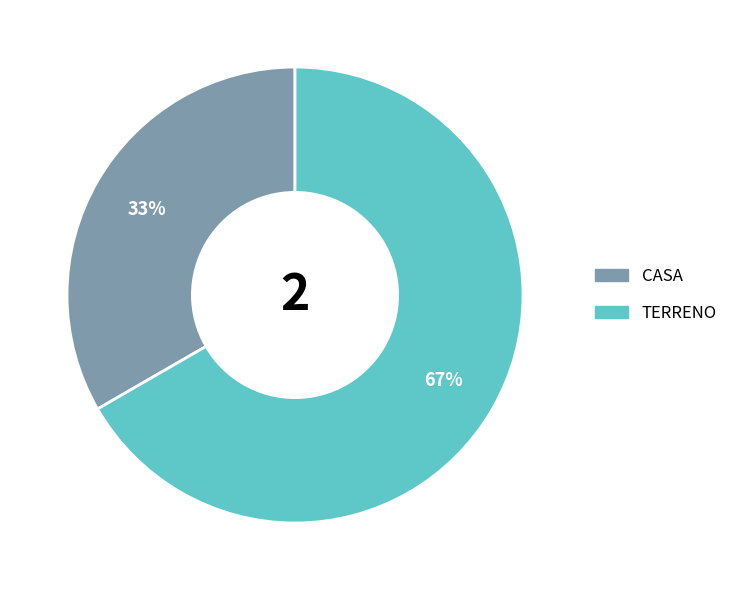

How many segments does this pie chart have?

2